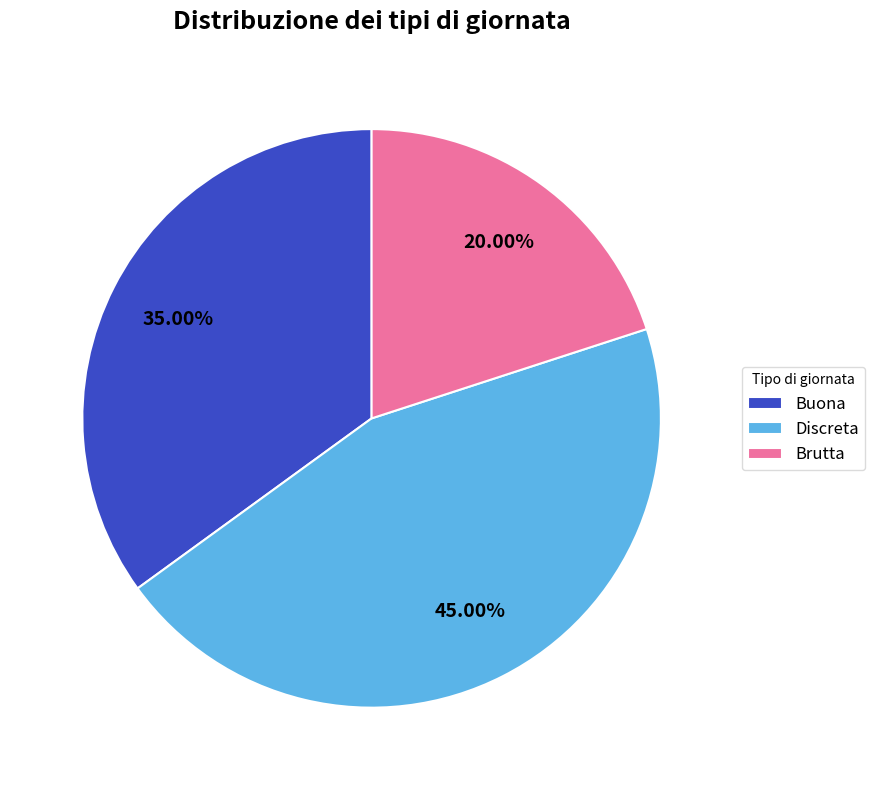

Is it true that Brutta is 20% of the pie?

True